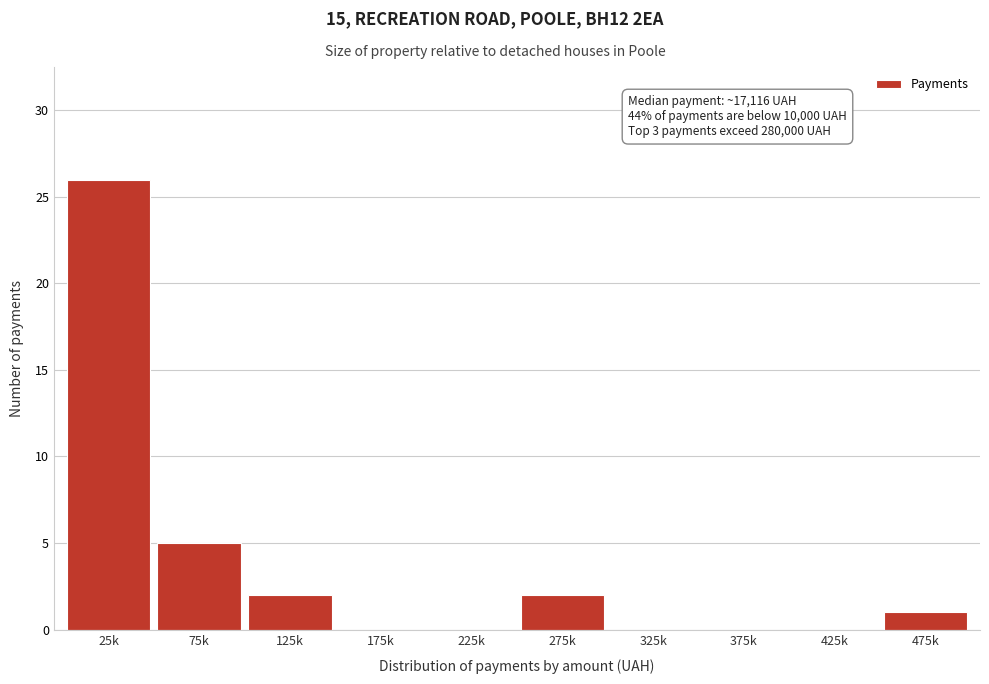

Reading left to right, extract all data points from this chart.

25k=26	75k=5	125k=2	175k=0	225k=0	275k=2	325k=0	375k=0	425k=0	475k=1